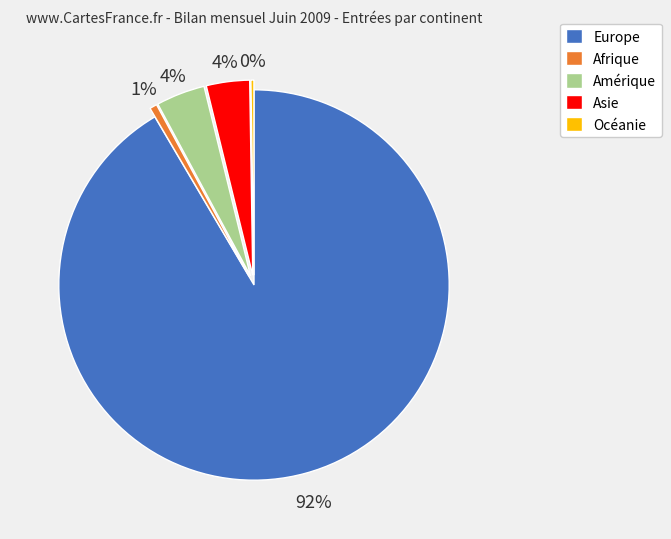

Which slice represents more than half of the pie?

Europe